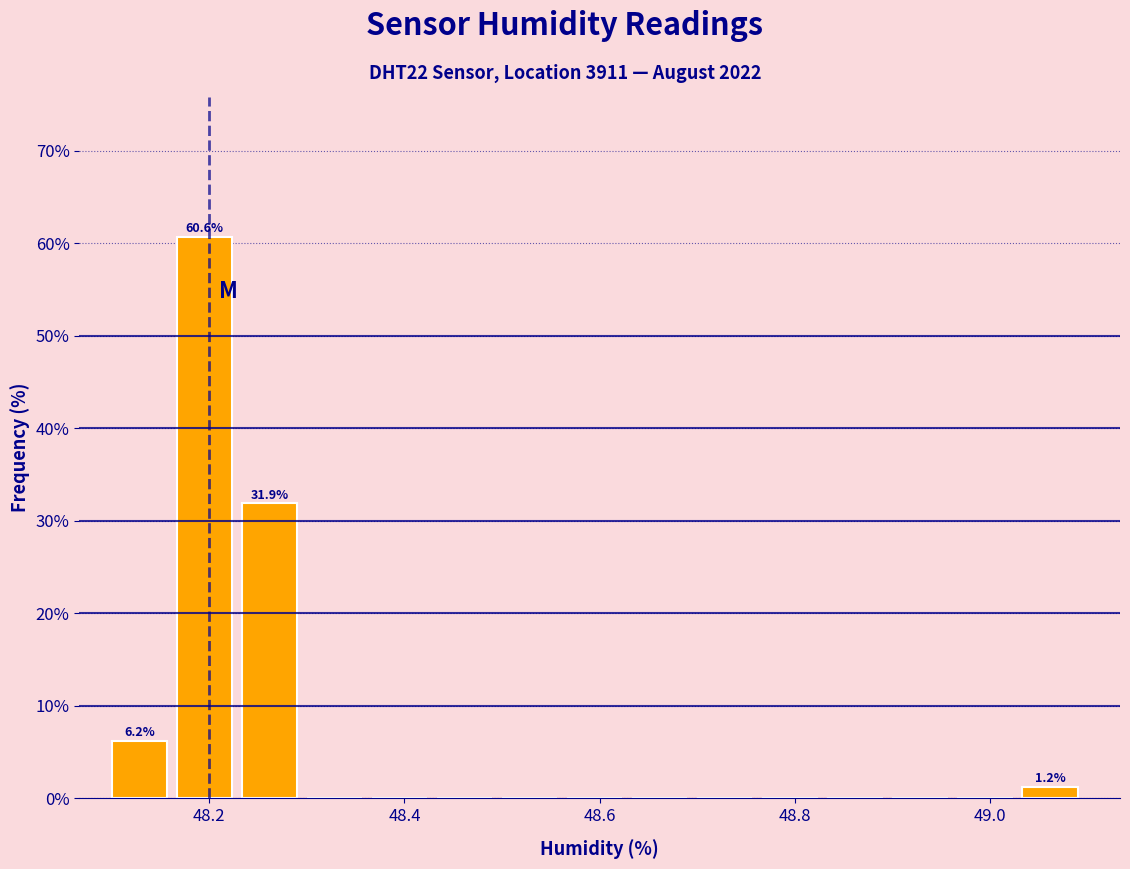

Around what value on the x-axis is the tallest bar? Give the approximate position of its centre, as read against the axis.

48.20